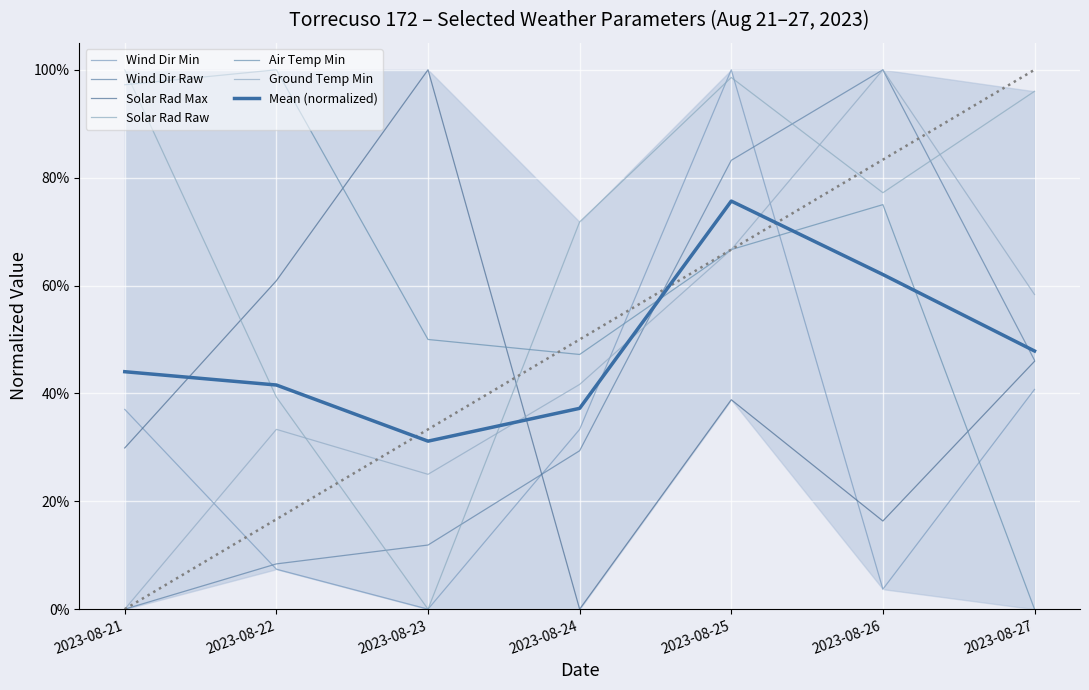

Reading left to right, transcribe all the data shown in this chart.

Wind Dir Min: 2023-08-21=0.4	2023-08-22=0.1	2023-08-23=0.0	2023-08-24=0.3	2023-08-25=1.0	2023-08-26=0.0	2023-08-27=0.4
Wind Dir Raw: 2023-08-21=0.0	2023-08-22=0.1	2023-08-23=0.1	2023-08-24=0.3	2023-08-25=0.8	2023-08-26=1.0	2023-08-27=0.5
Solar Rad Max: 2023-08-21=0.3	2023-08-22=0.6	2023-08-23=1.0	2023-08-24=0.0	2023-08-25=0.4	2023-08-26=0.2	2023-08-27=0.5
Solar Rad Raw: 2023-08-21=1.0	2023-08-22=0.4	2023-08-23=0.0	2023-08-24=0.7	2023-08-25=1.0	2023-08-26=0.8	2023-08-27=1.0
Air Temp Min: 2023-08-21=1.0	2023-08-22=1.0	2023-08-23=0.5	2023-08-24=0.5	2023-08-25=0.7	2023-08-26=0.7	2023-08-27=0.0
Ground Temp Min: 2023-08-21=0.0	2023-08-22=0.3	2023-08-23=0.3	2023-08-24=0.4	2023-08-25=0.7	2023-08-26=1.0	2023-08-27=0.6